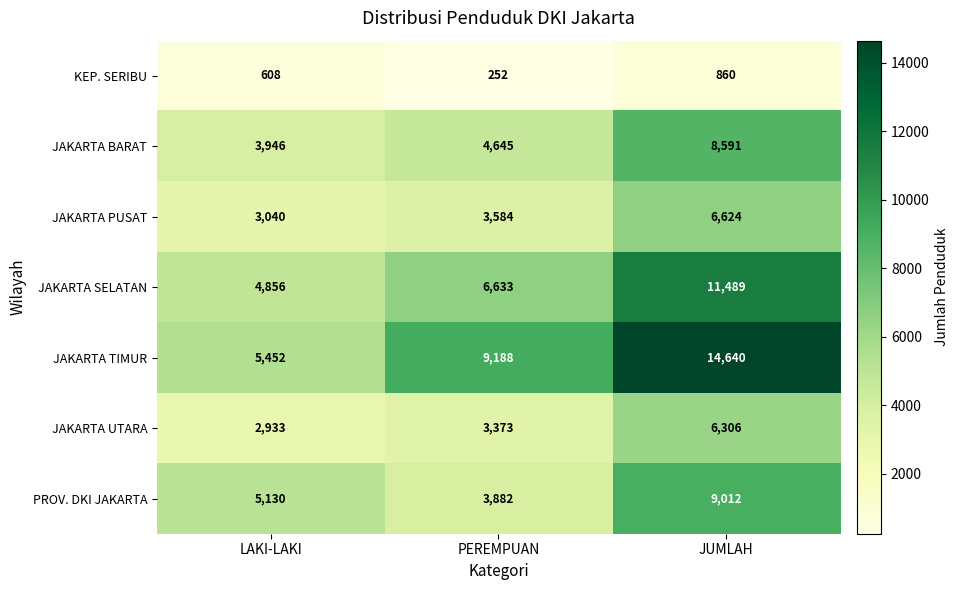

Which series has the largest total across all categories?

JAKARTA TIMUR